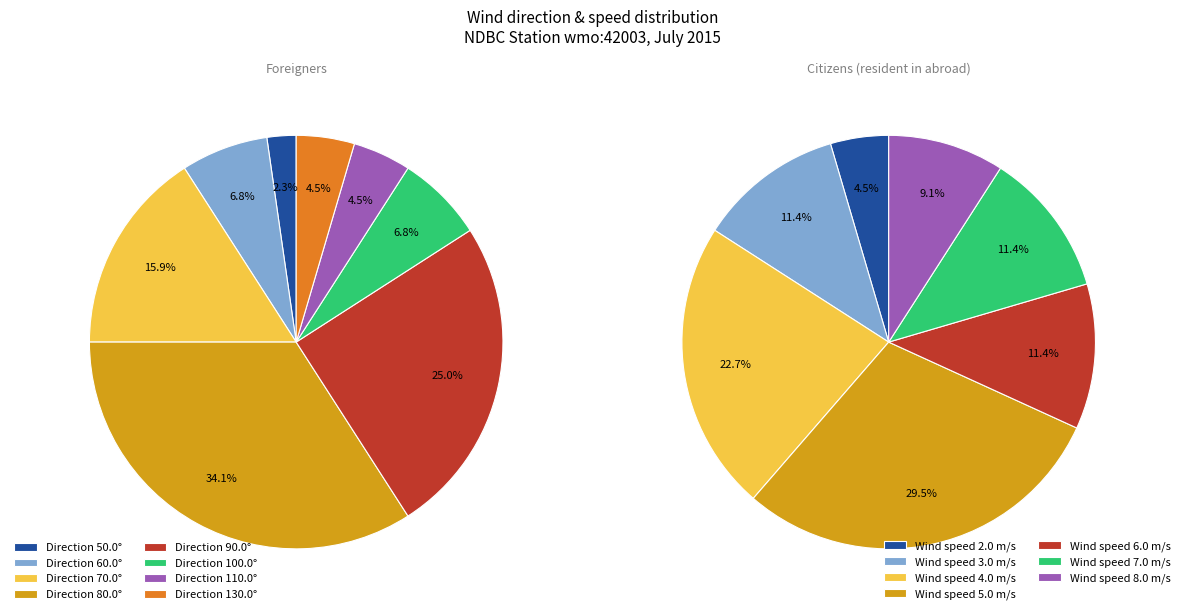

What is the ratio of the value at 130.0 to the value at 70.0?

0.3